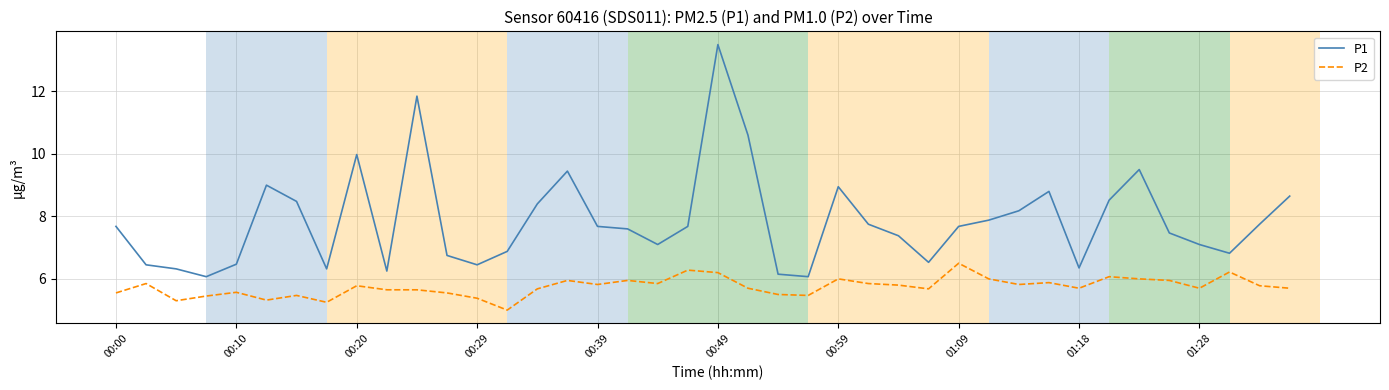

What is the difference between the maximum and minimum values in the P1 series?

7.4